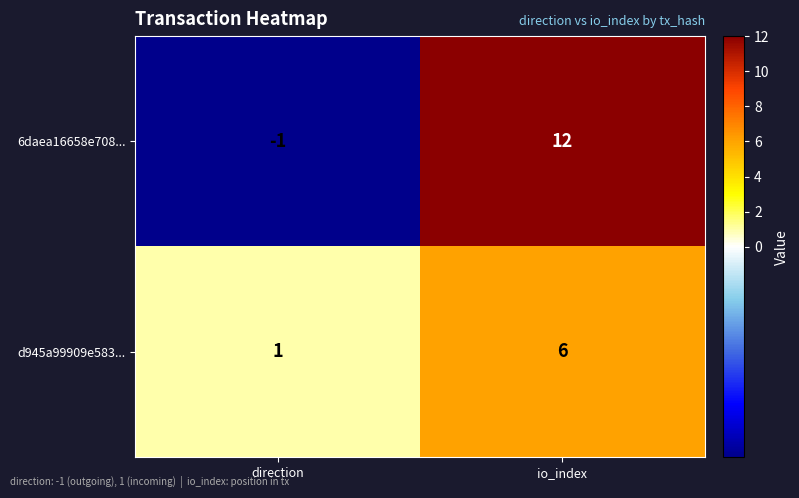

Rank the categories by d945a99909e583... value from lowest to highest.

direction, io_index